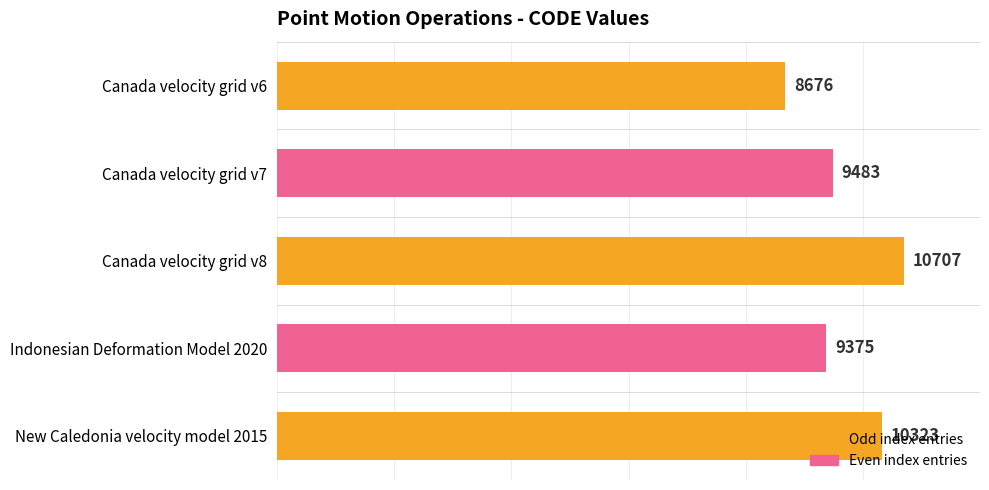

How many bars are there in total?

5